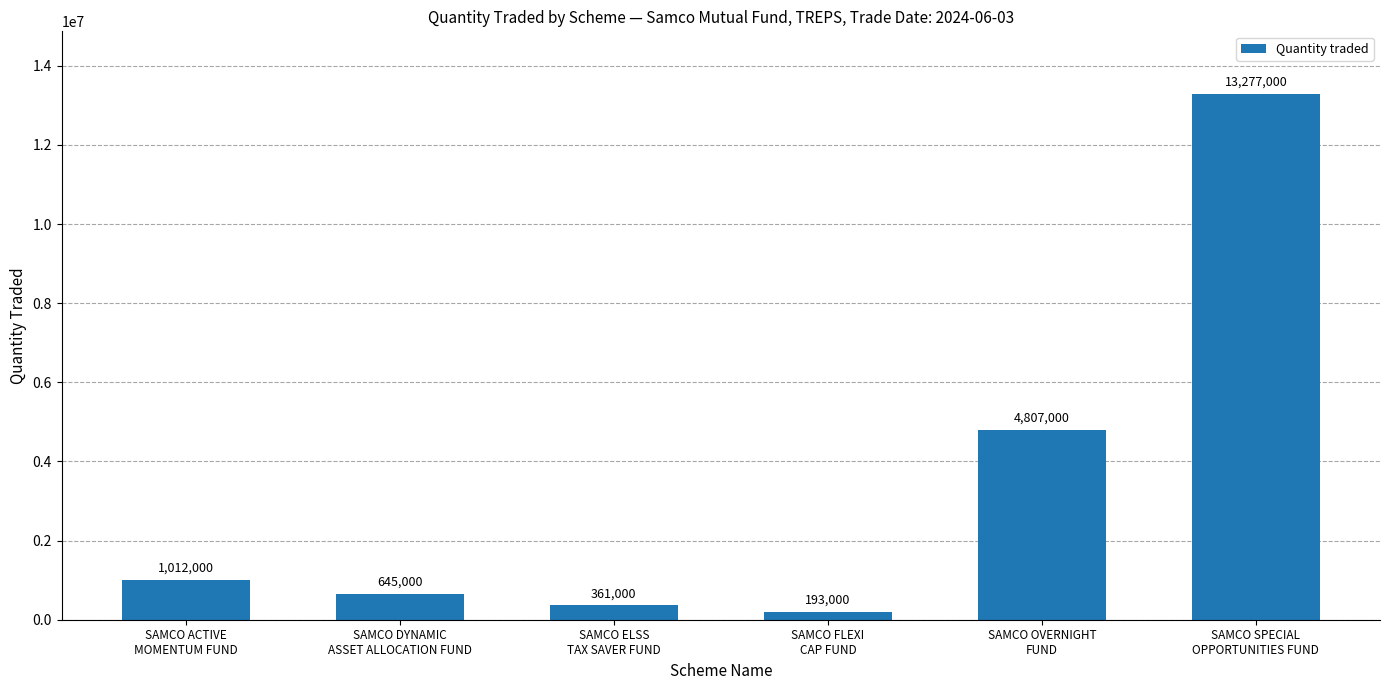

What is the average value?

3382500